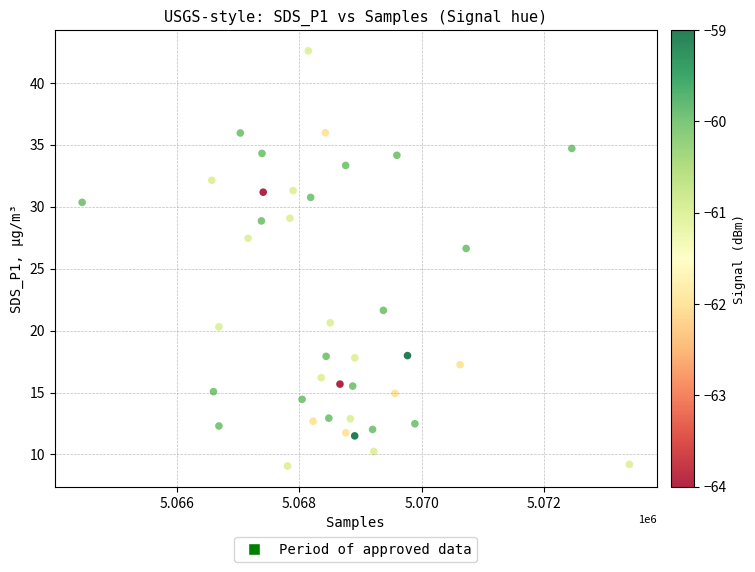

What is the range of Y values (max minus min)?

33.5